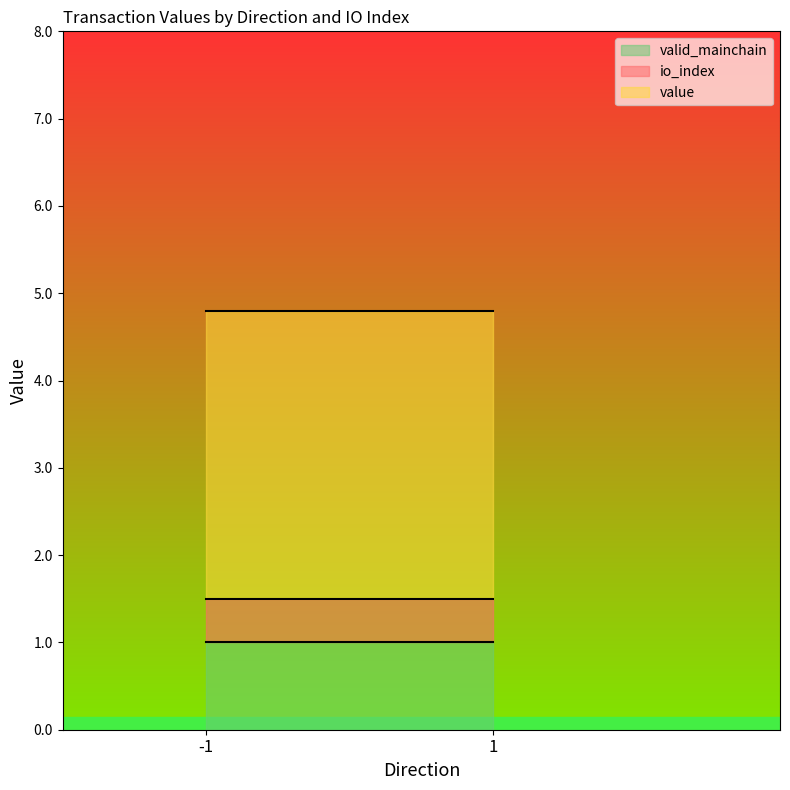

How many lines are shown in the chart?

3